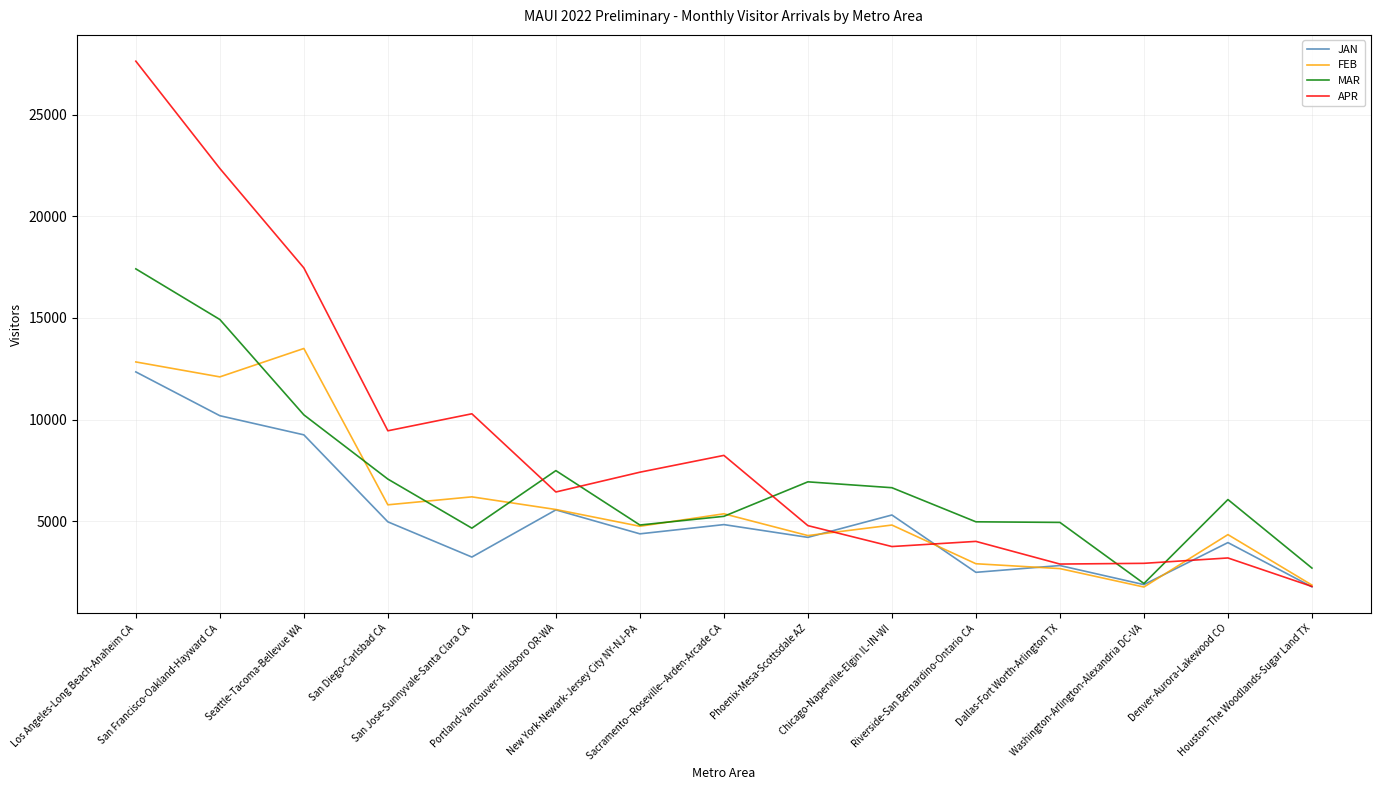

What is the highest value of the JAN series?

12346.3